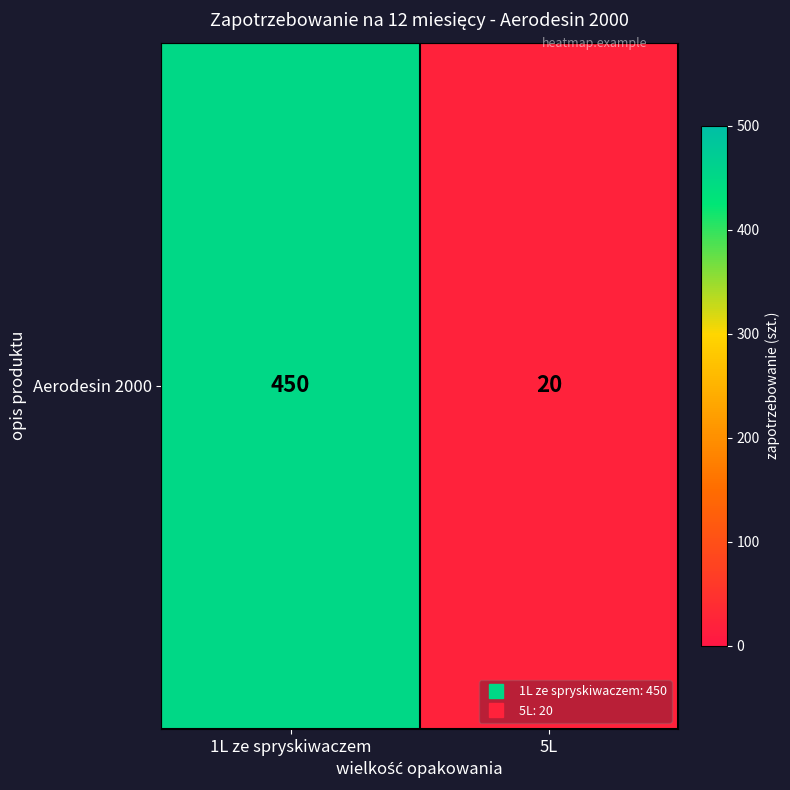

How many categories are shown in the chart?

2